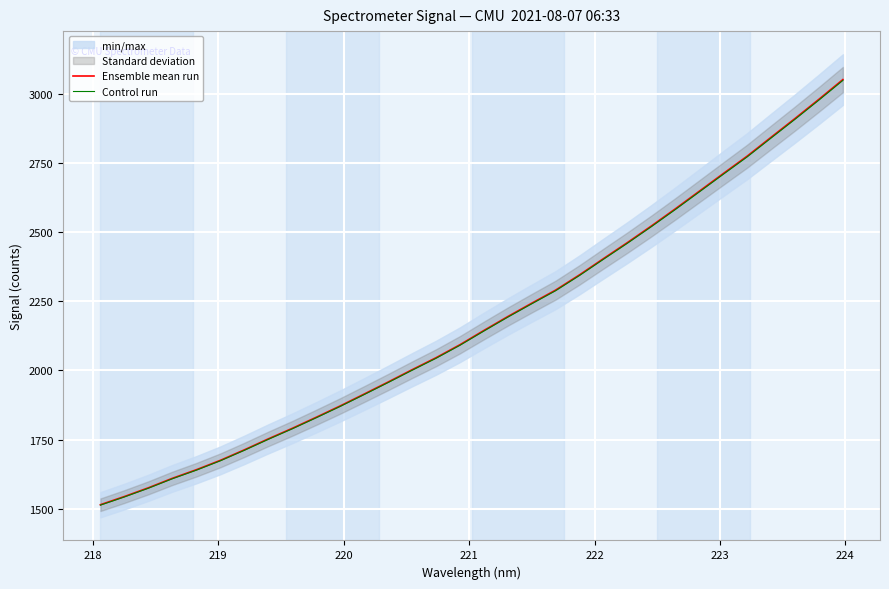

Which series has the largest total across all categories?

Ensemble mean run